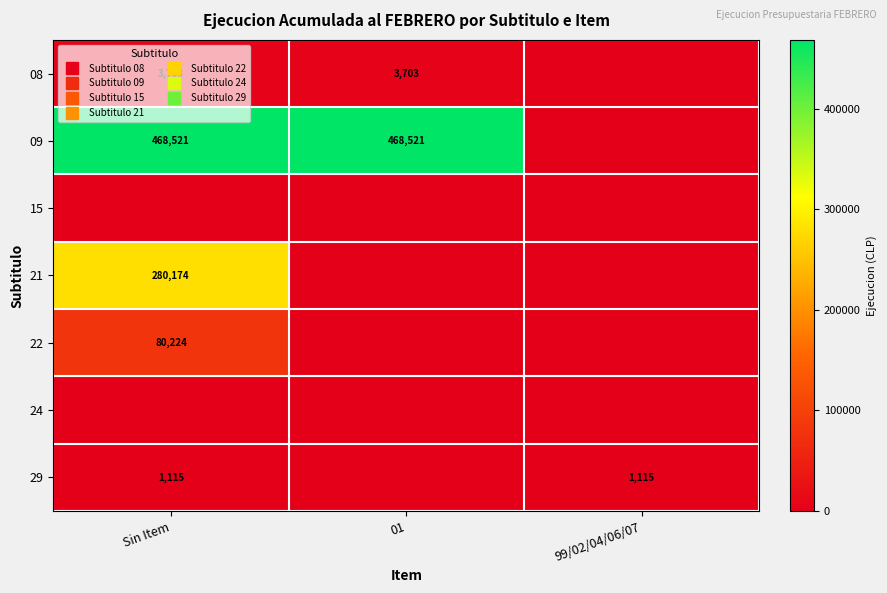

At which category is the sum across all series the highest?

Sin Item